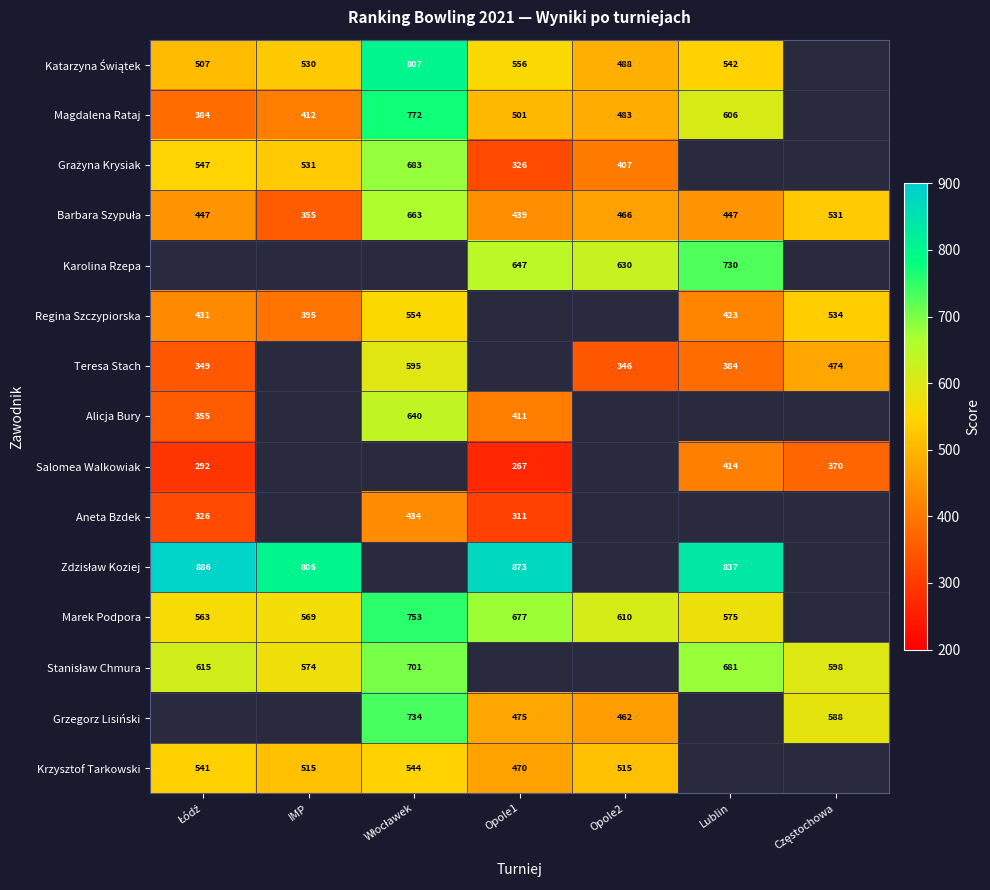

What is the difference between the Grzegorz Lisiński values at Opole2 and Opole1?

13